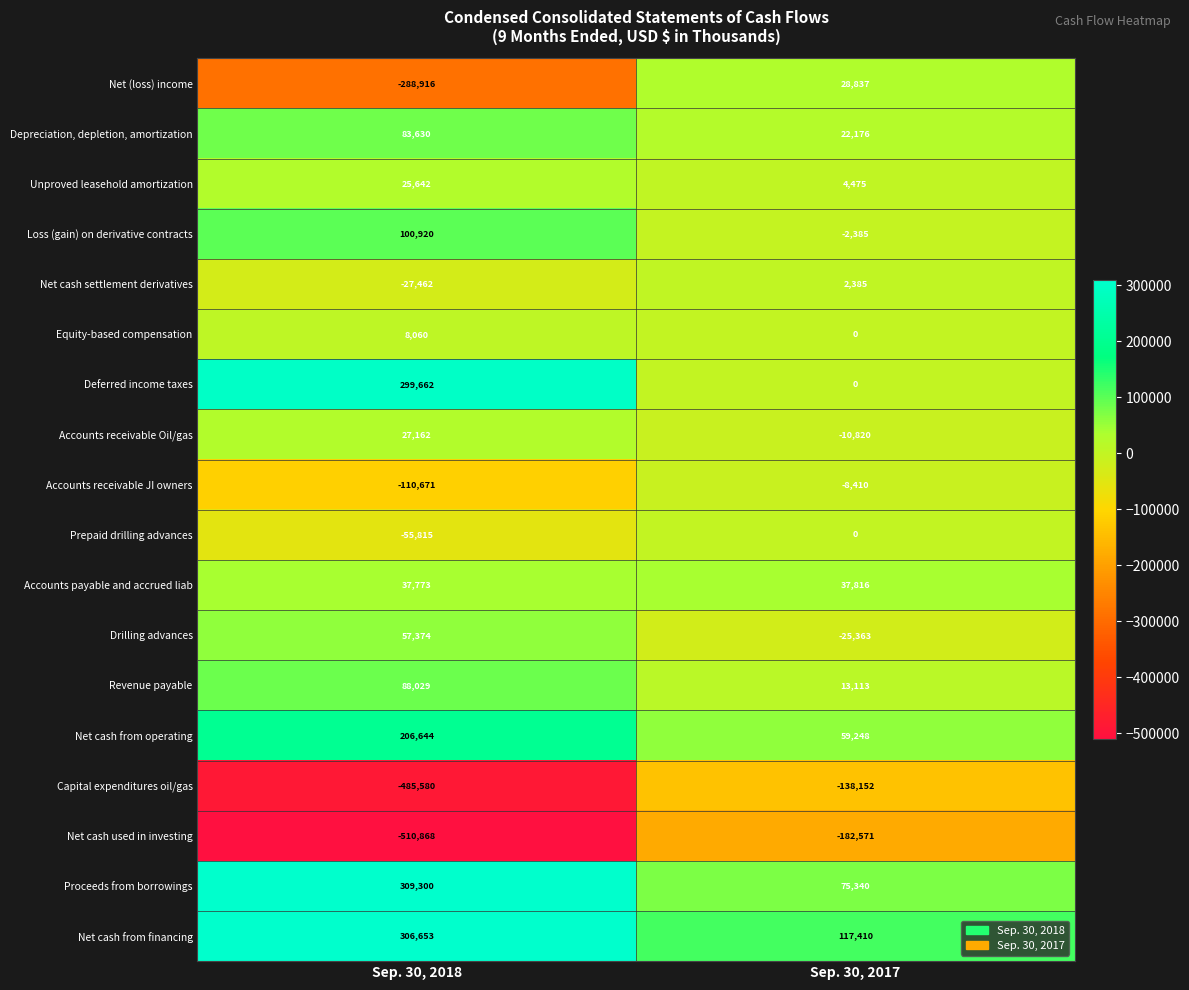

Is it true that Net cash from financing equals 306653 at Sep. 30, 2018?

True